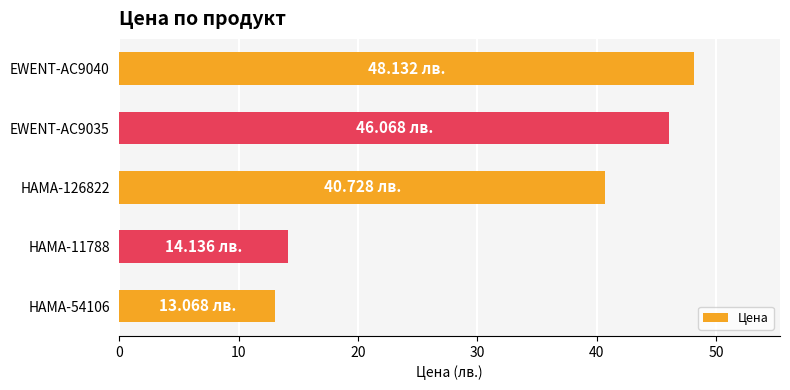

Which has a higher value, HAMA-126822 or EWENT-AC9040?

EWENT-AC9040